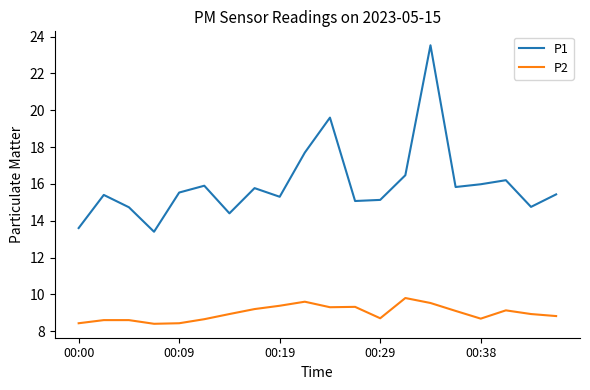

At how many categories does at least one series exceed 20?

1